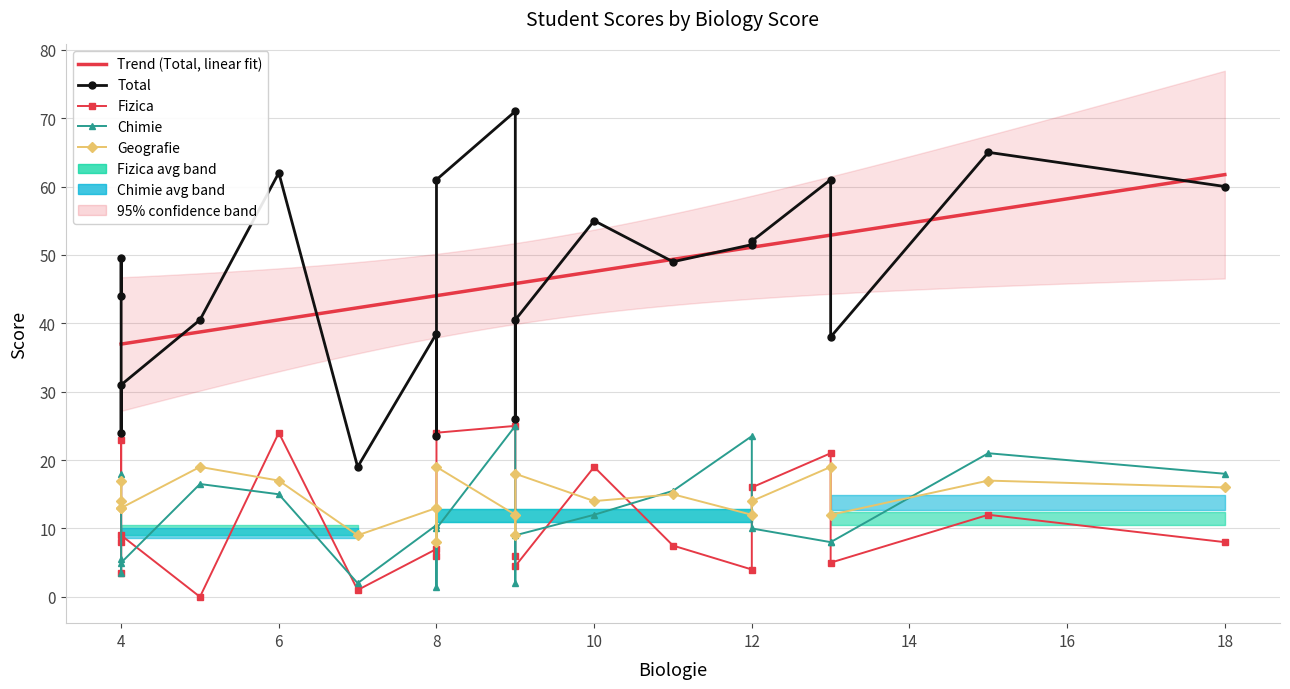

In Geografie, how many points are higher than both neighbors (excluding endpoints)?

4